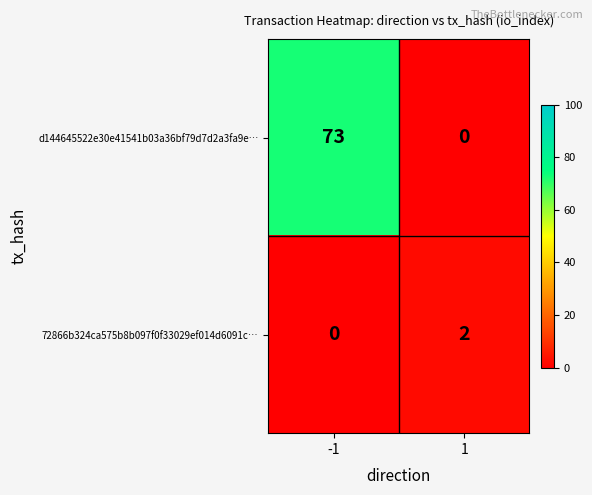

The d144645522e30e41541b03a36bf79d7d2a3fa9e… series shows 0 at 1. True or false?

True